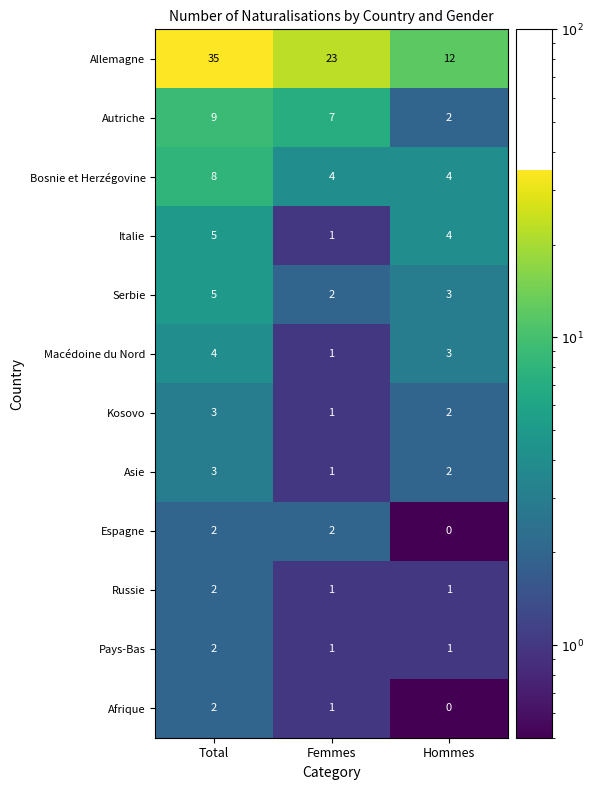

What is the difference between the highest and lowest values at Femmes?

22